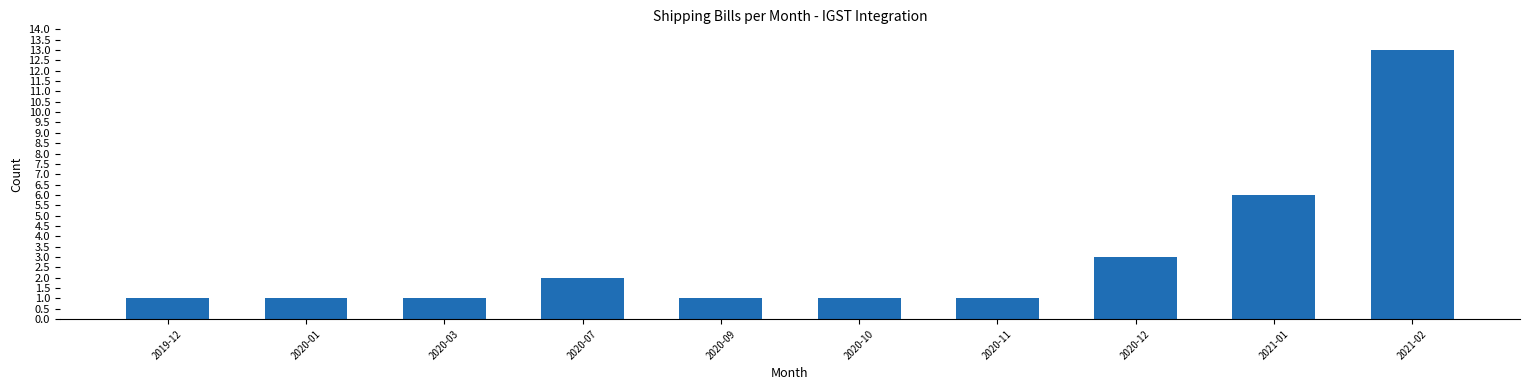

Does the chart contain any negative values?

No